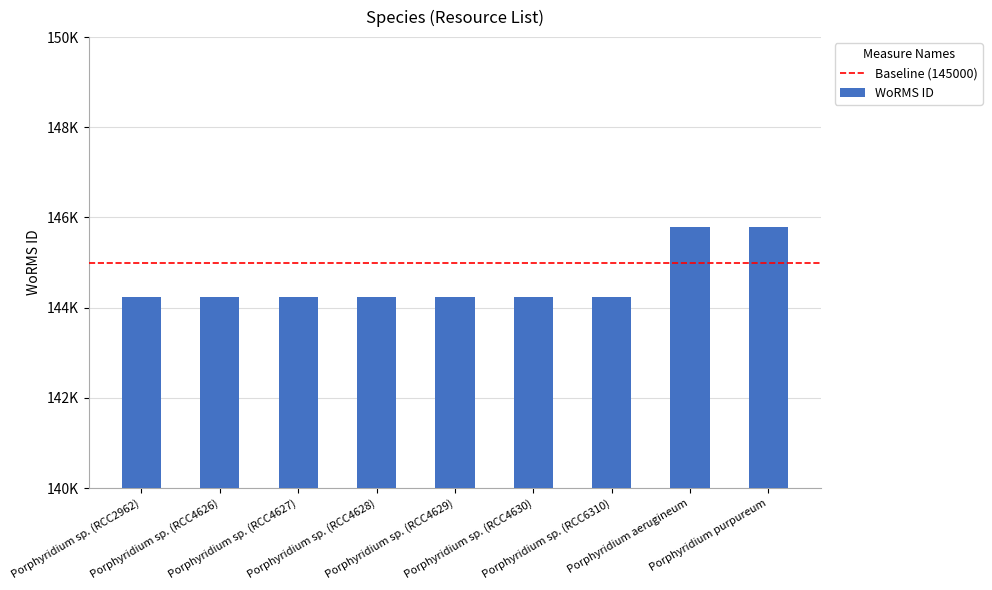

At which category does the chart reach its minimum across all series?

Porphyridium sp. (RCC2962)